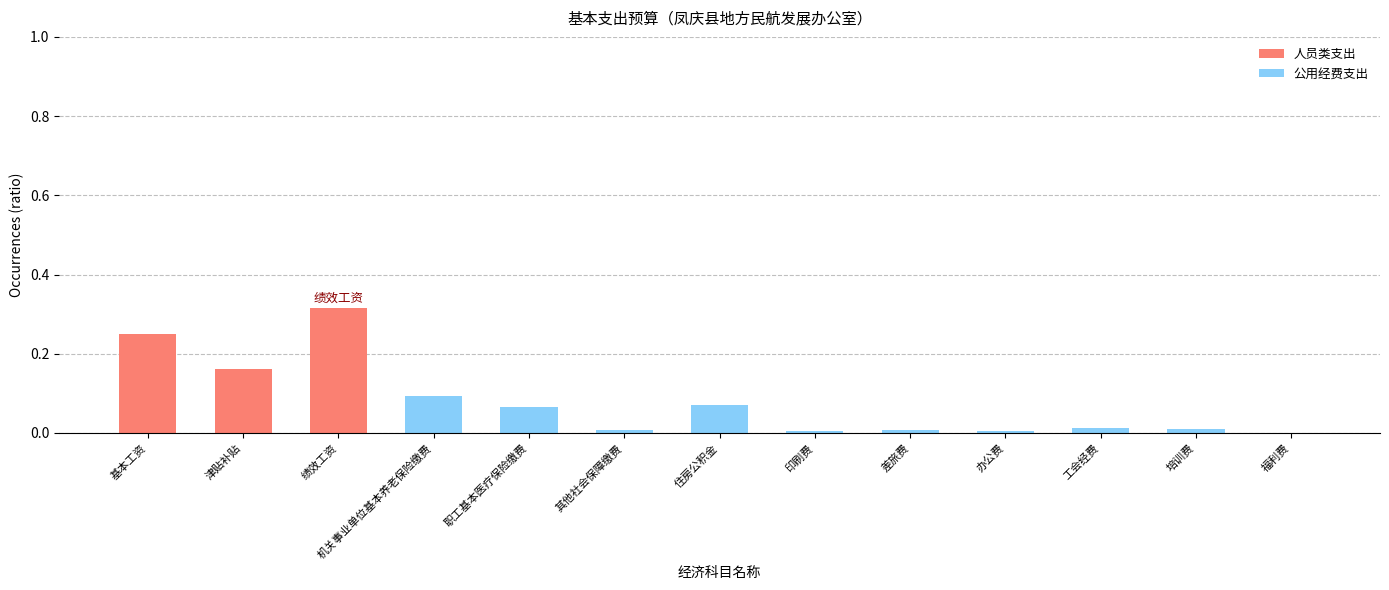

Between 绩效工资 and 印刷费, which is larger?

绩效工资